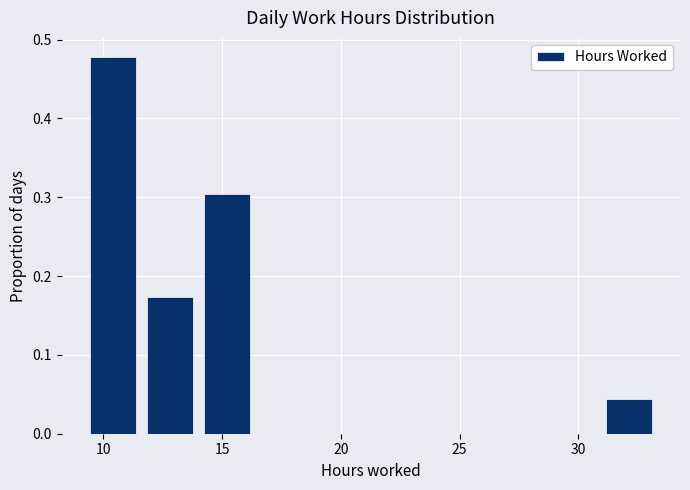

Reading left to right, transcribe this chart: for each bar, give the range it covers on the x-axis and its height. Neither the bar edges nor the heights are printed on the chart, so give them approximately, as read against the axes.

9.0 to 11.5: 0.48
11.5 to 14.0: 0.17
14.0 to 16.5: 0.30
16.5 to 19.0: 0
19.0 to 21.5: 0
21.5 to 23.5: 0
23.5 to 26.0: 0
26.0 to 28.5: 0
28.5 to 31.0: 0
31.0 to 33.5: 0.04